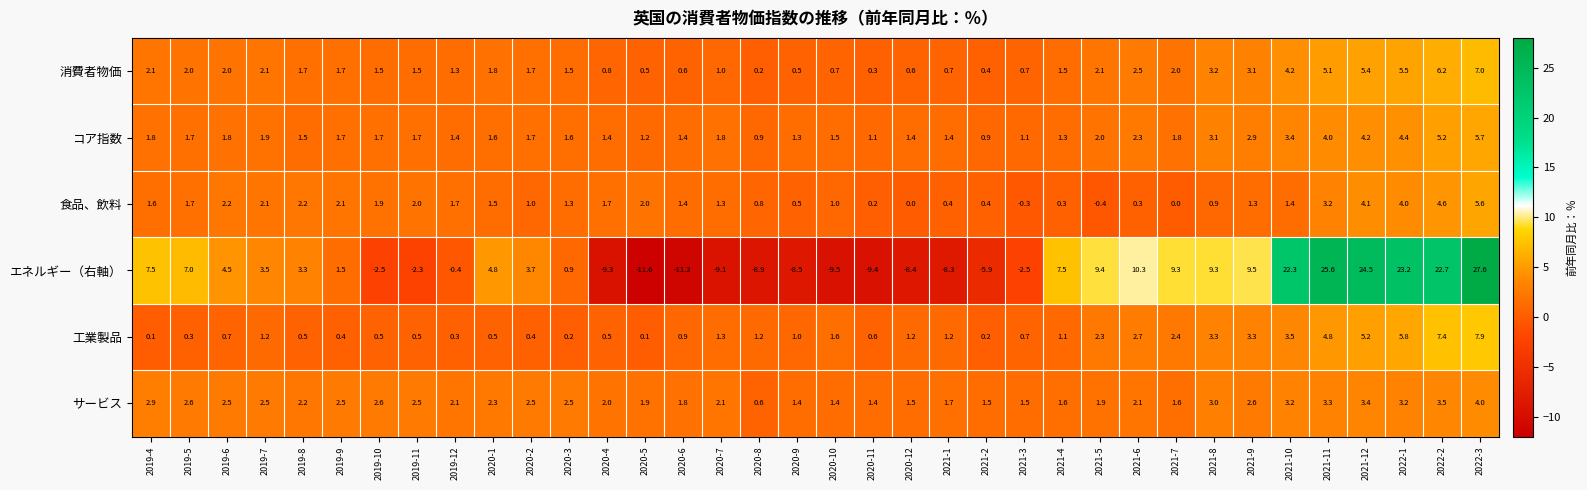

Read the コア指数 value at 2022-2.

5.2